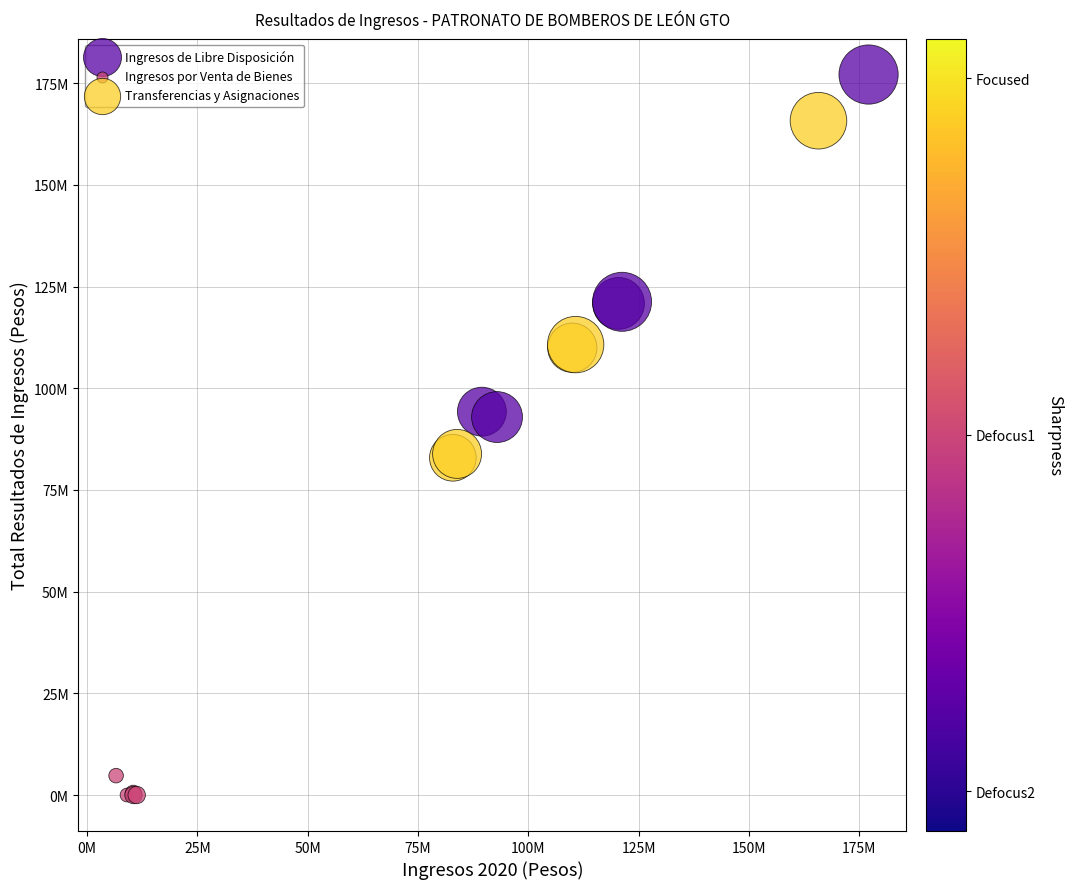

What are all the series names shown in the legend?

Ingresos de Libre Disposición, Ingresos por Venta de Bienes, Transferencias y Asignaciones